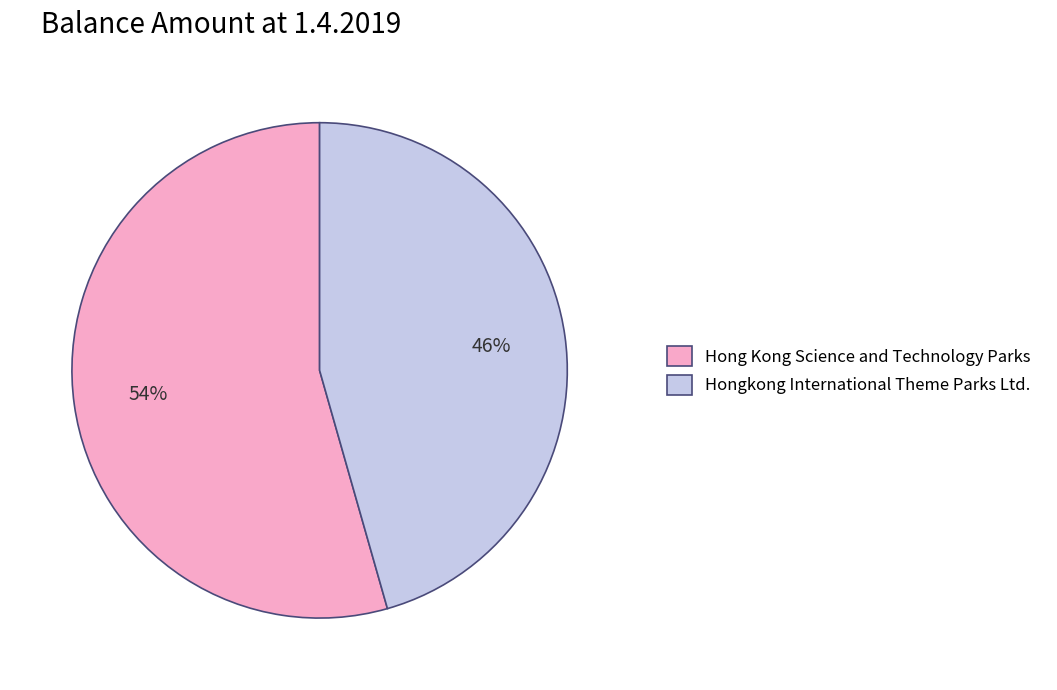

Rank the categories by value from lowest to highest.

Hongkong International Theme Parks Ltd., Hong Kong Science and Technology Parks